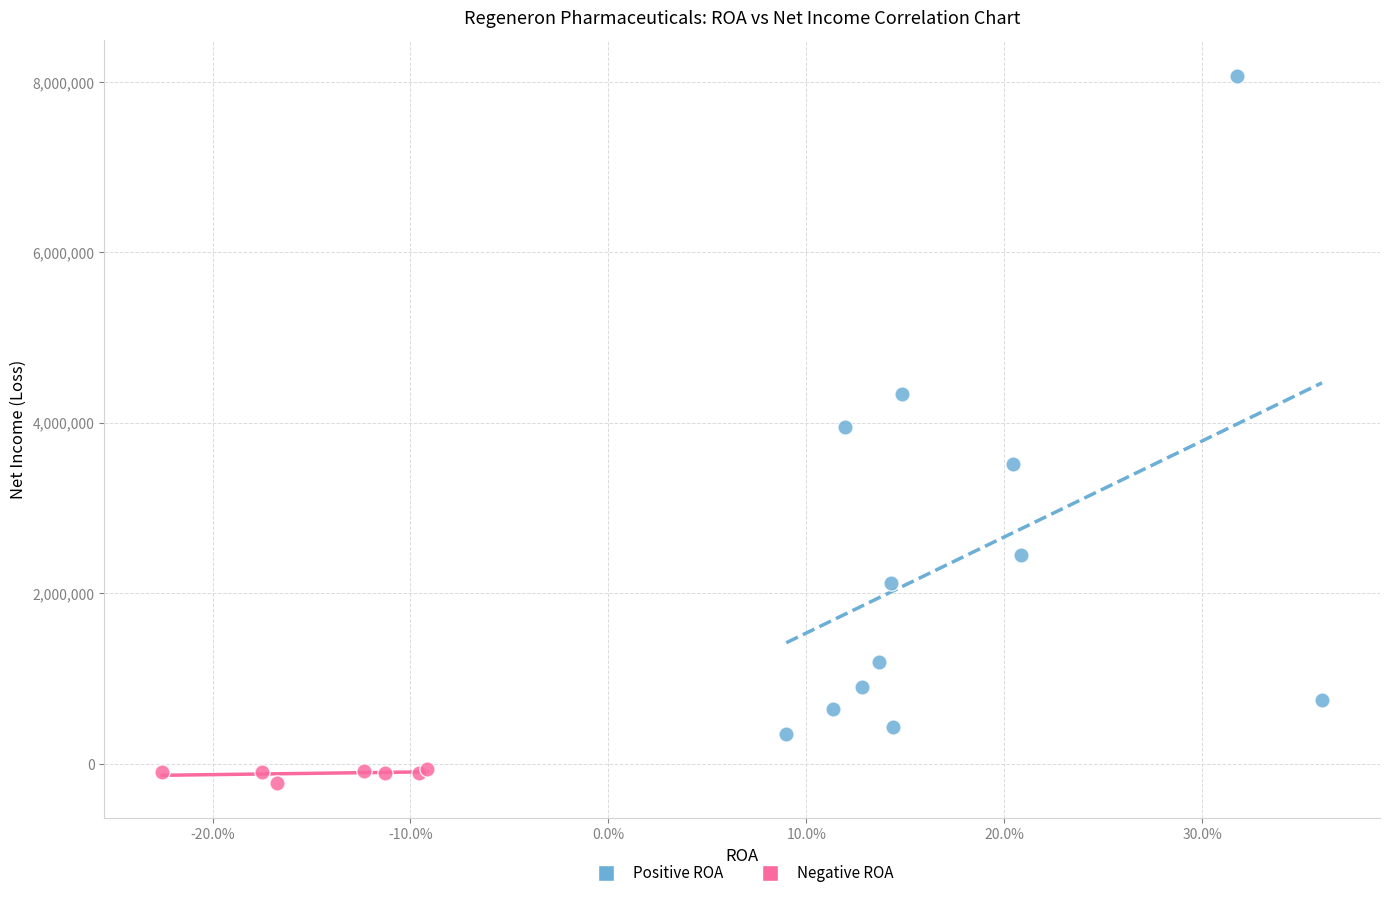

Which series has the widest spread of Y values?

Positive ROA